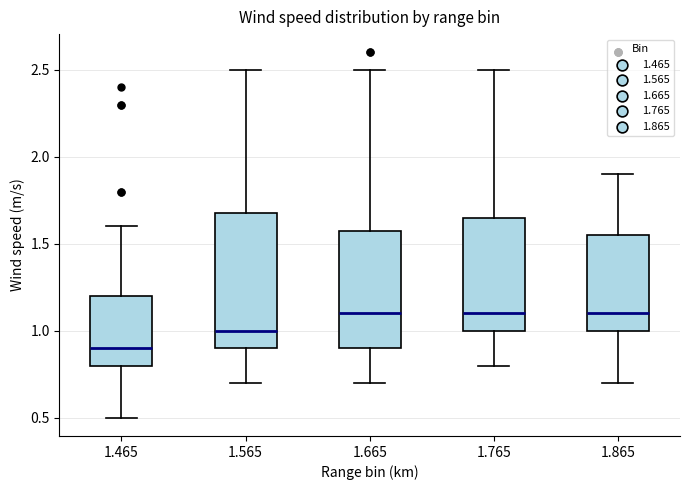

Reading left to right, read every box against the y-axis: the position of its median line, the range the box covers, and the ends of its whiskers. The values are not printed on the chart, so give them approximately, as read against the axis.

1.465: median 0.90, box 0.80 to 1.20, whiskers 0.50 to 1.60
1.565: median 1.00, box 0.90 to 1.70, whiskers 0.70 to 2.50
1.665: median 1.10, box 0.90 to 1.60, whiskers 0.70 to 2.50
1.765: median 1.10, box 1.00 to 1.65, whiskers 0.80 to 2.50
1.865: median 1.10, box 1.00 to 1.55, whiskers 0.70 to 1.90